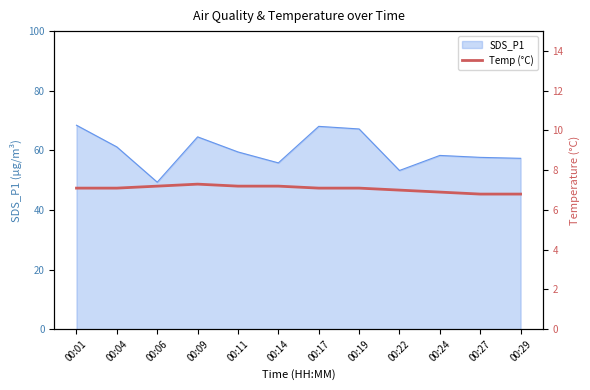

How many values are below 7?

3